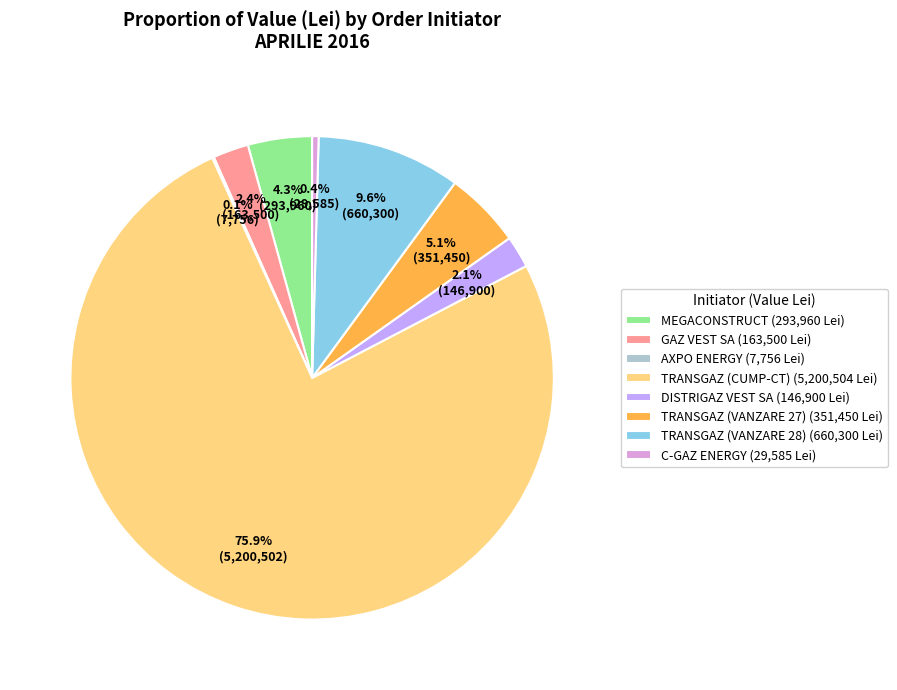

Between DISTRIGAZ VEST SA (146,900 Lei) and TRANSGAZ (CUMP-CT) (5,200,504 Lei), which is larger?

TRANSGAZ (CUMP-CT) (5,200,504 Lei)